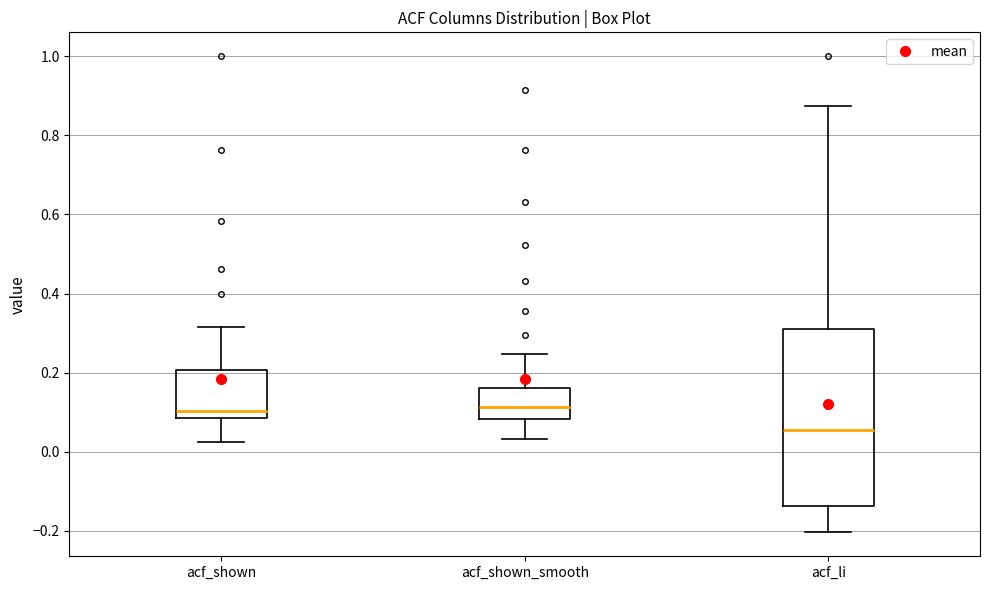

Where is the lower edge of the box for acf_shown_smooth on the y-axis? The values are not printed on the chart, so give them approximately, as read against the axis.

0.08